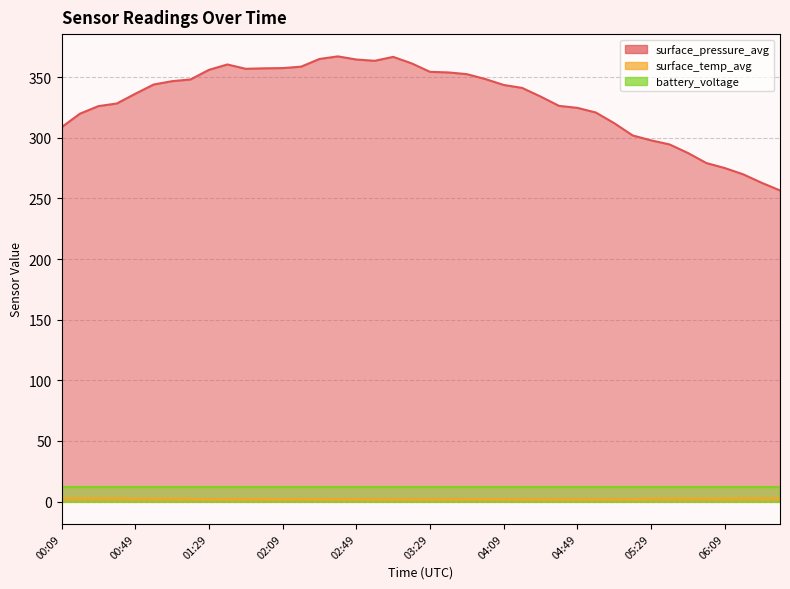

Is the value of surface_pressure_avg at 03:39 greater than the value of surface_temp_avg at 00:49?

Yes